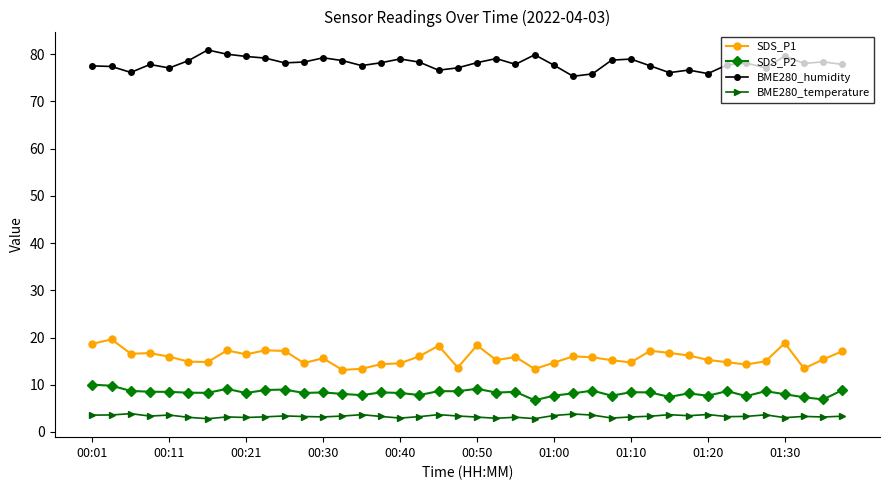

Rank the series by their maximum value, from highest to lowest.

BME280_humidity, SDS_P1, SDS_P2, BME280_temperature